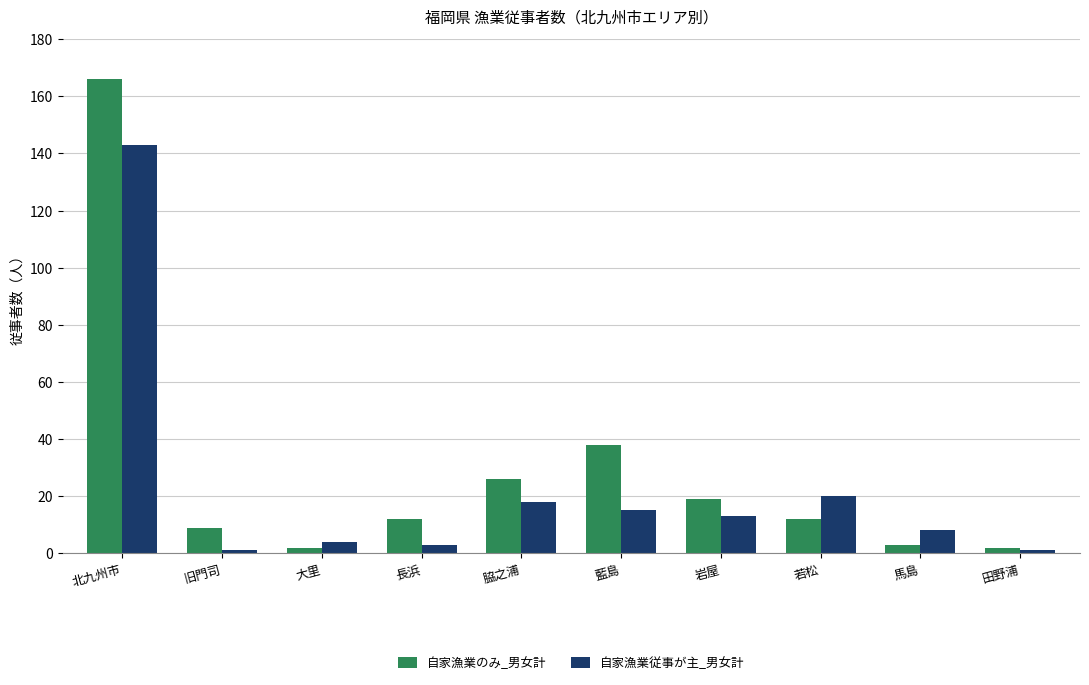

How many data points in 自家漁業従事が主_男女計 are less than 13?

5